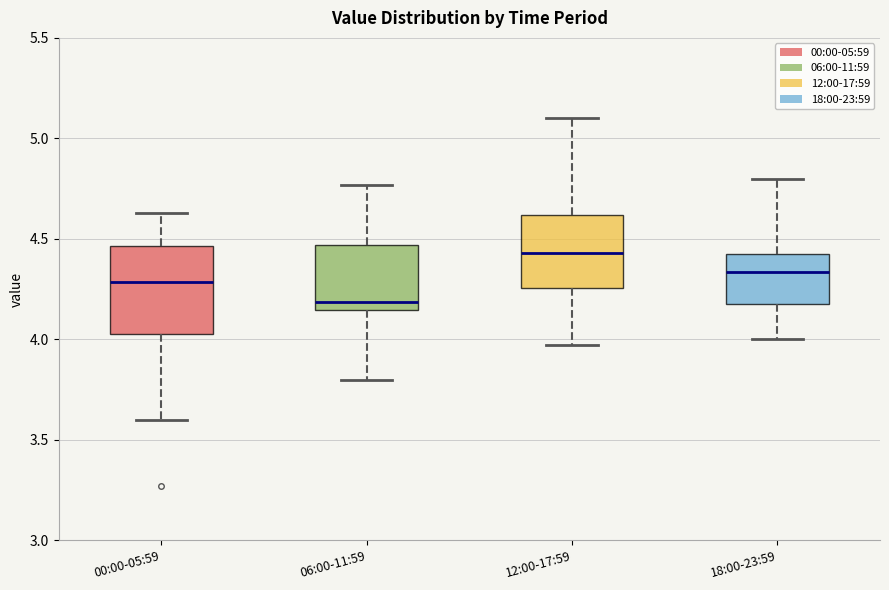

Where does the median line of the box for 00:00-05:59 sit on the y-axis? The values are not printed on the chart, so give them approximately, as read against the axis.

4.30